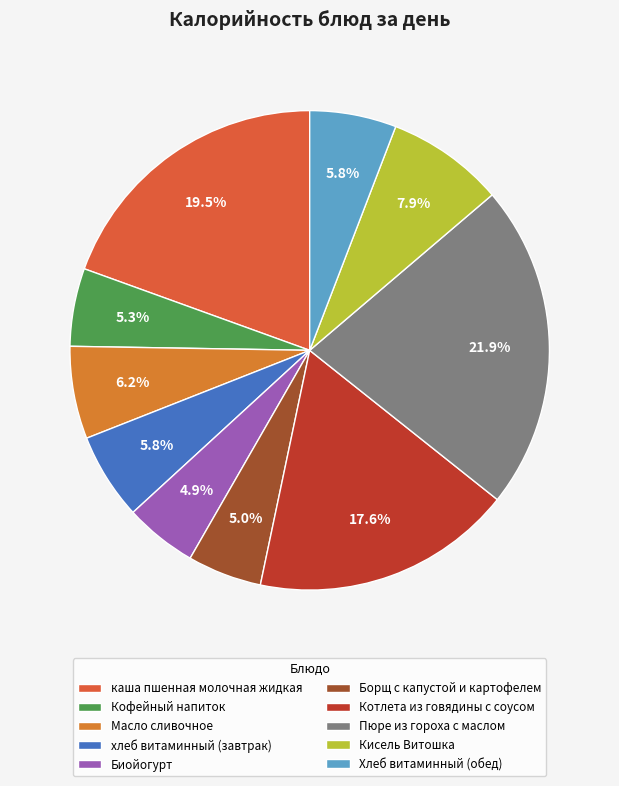

Approximately how many times larger is the value at Хлеб витаминный (обед) compared to Кофейный напиток?

1.1